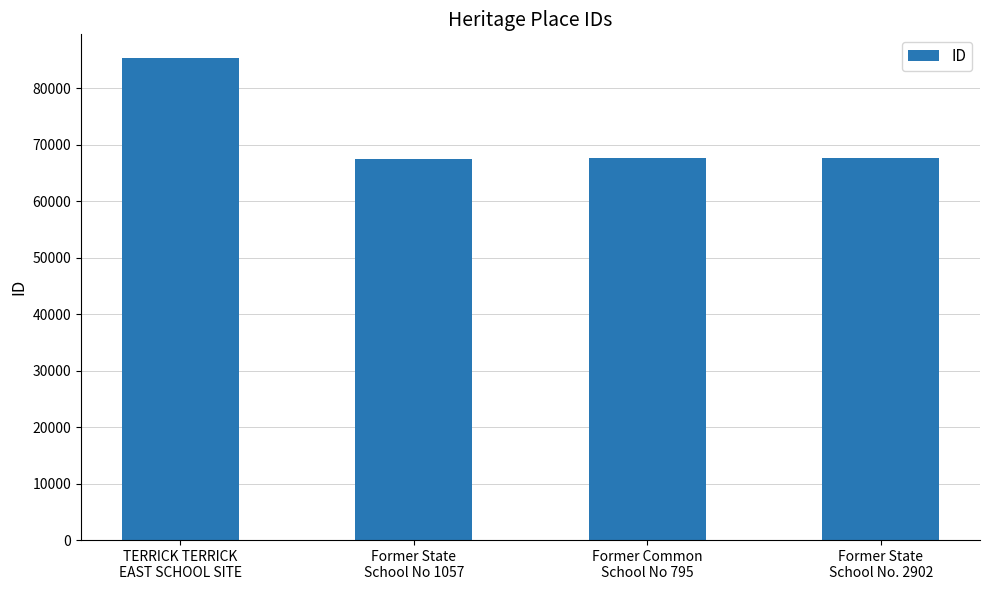

Which label corresponds to the largest value in the chart?

TERRICK TERRICK
EAST SCHOOL SITE